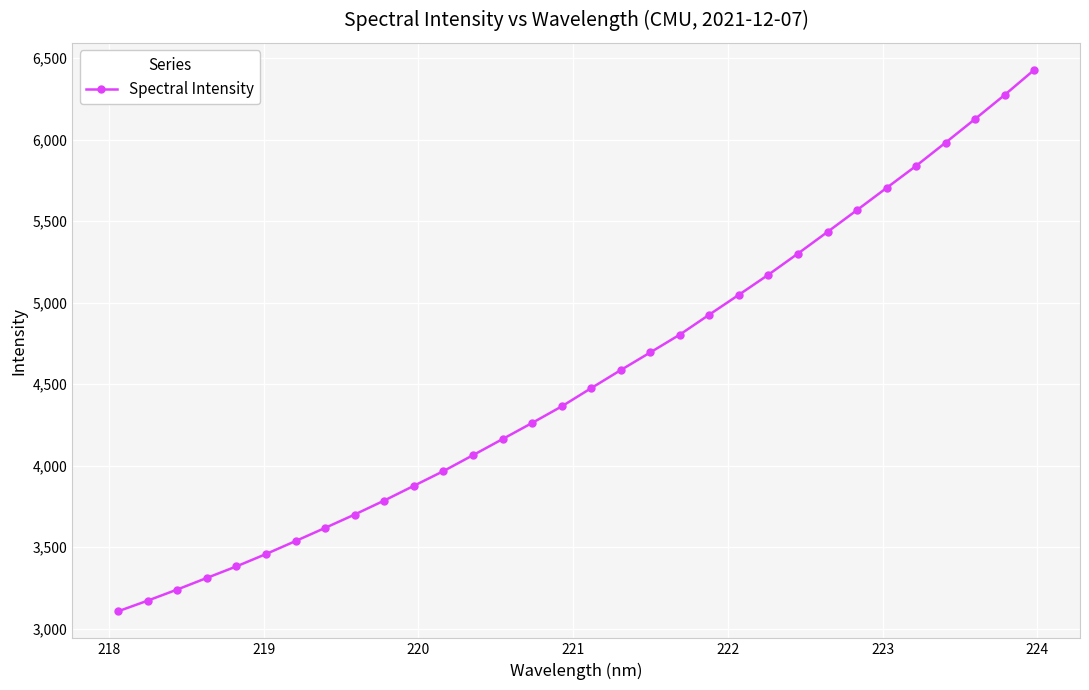

What is the average value?

4542.7